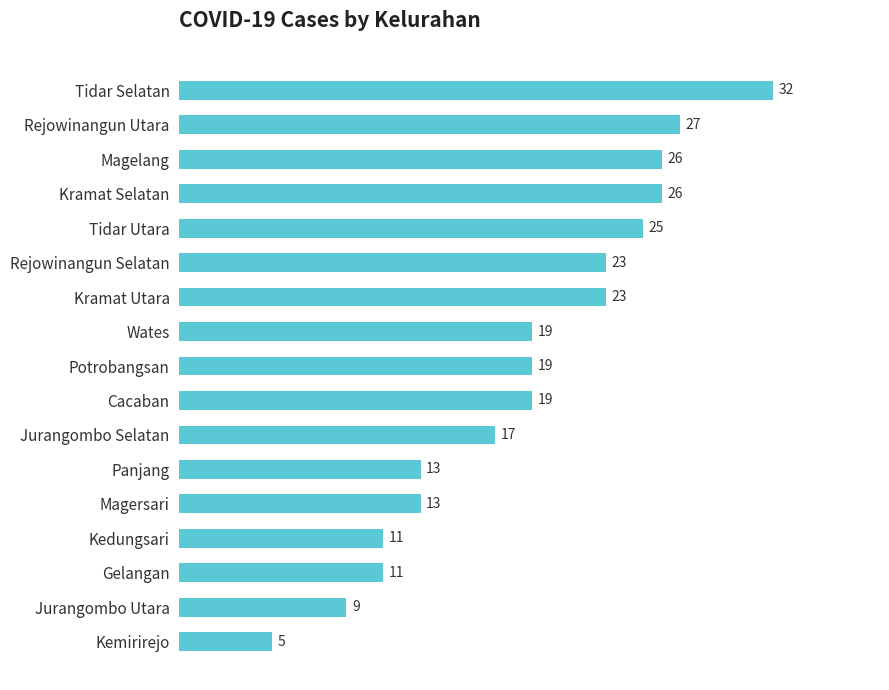

Reading top to bottom, what are all the values shown in this chart?

32	27	26	26	25	23	23	19	19	19	17	13	13	11	11	9	5